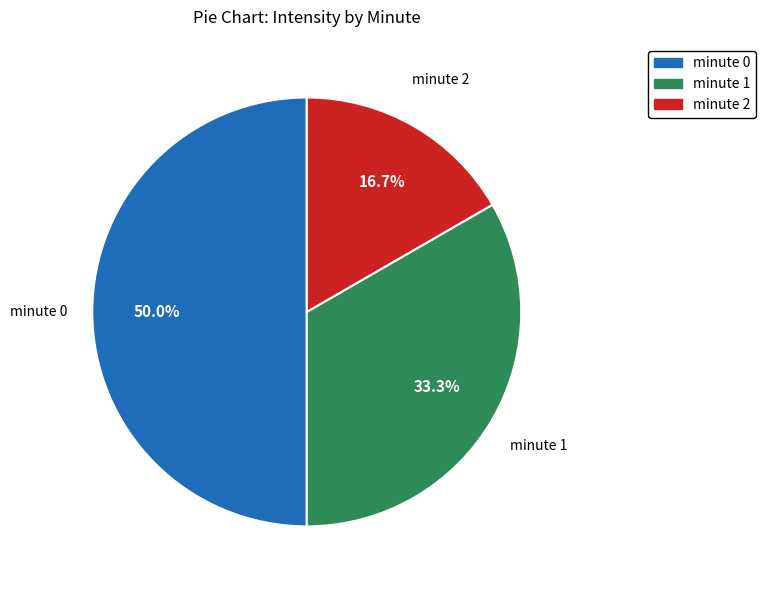

Combined, do minute 1 and minute 0 account for over 50%?

Yes